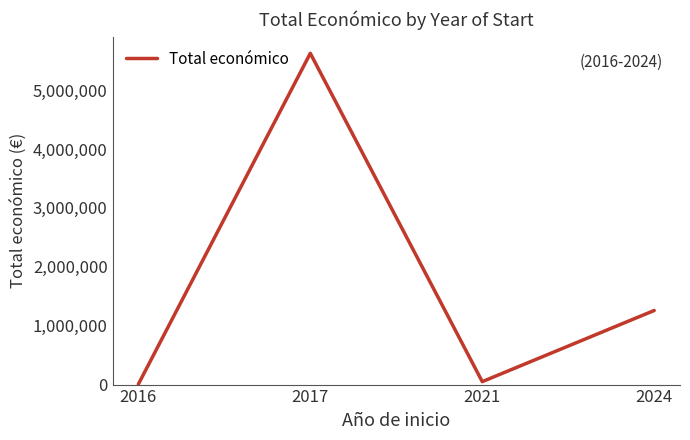

Reading right to left, what are all the values shown in this chart?

1258267	49977	5625100	6000